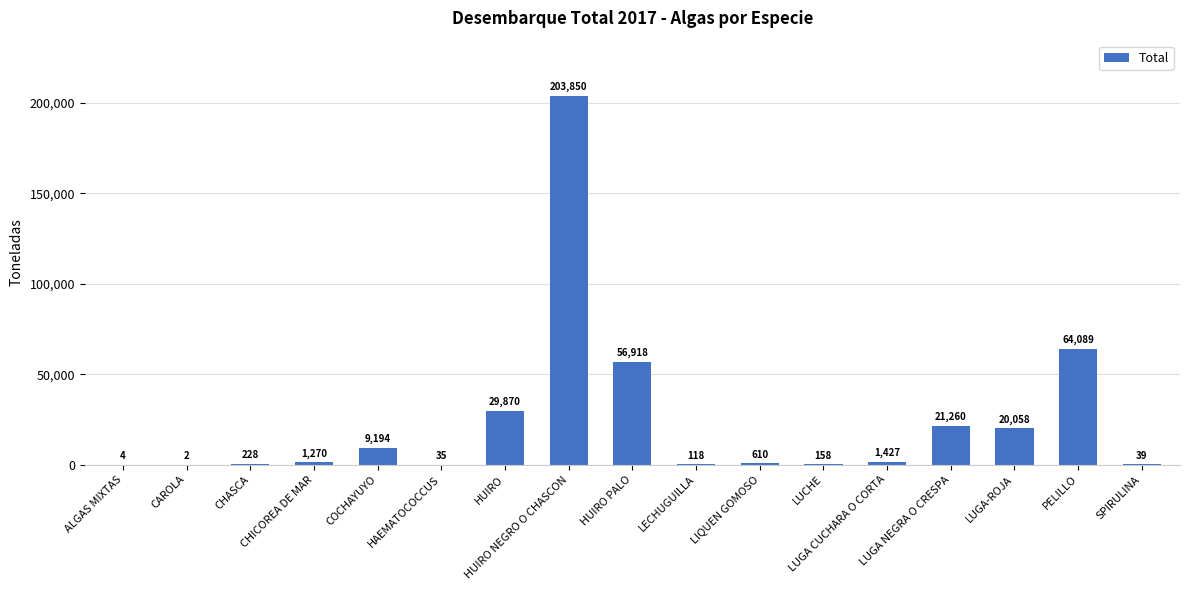

Reading right to left, list all the values displayed in this chart.

SPIRULINA=39	PELILLO=64089	LUGA-ROJA=20058	LUGA NEGRA O CRESPA=21260	LUGA CUCHARA O CORTA=1427	LUCHE=158	LIQUEN GOMOSO=610	LECHUGUILLA=118	HUIRO PALO=56918	HUIRO NEGRO O CHASCON=203850	HUIRO=29870	HAEMATOCOCCUS=35	COCHAYUYO=9194	CHICOREA DE MAR=1270	CHASCA=228	CAROLA=2	ALGAS MIXTAS=4